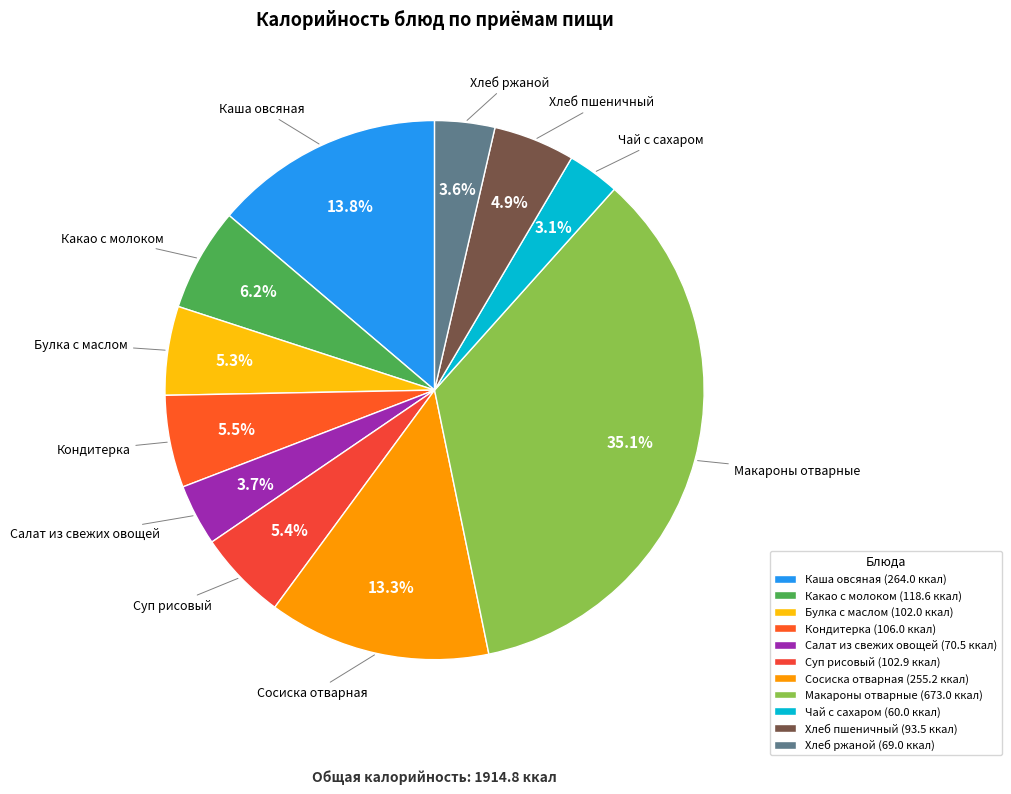

To the nearest percent, what is the difference between the Каша овсяная and Кондитерка slice percentages?

8%